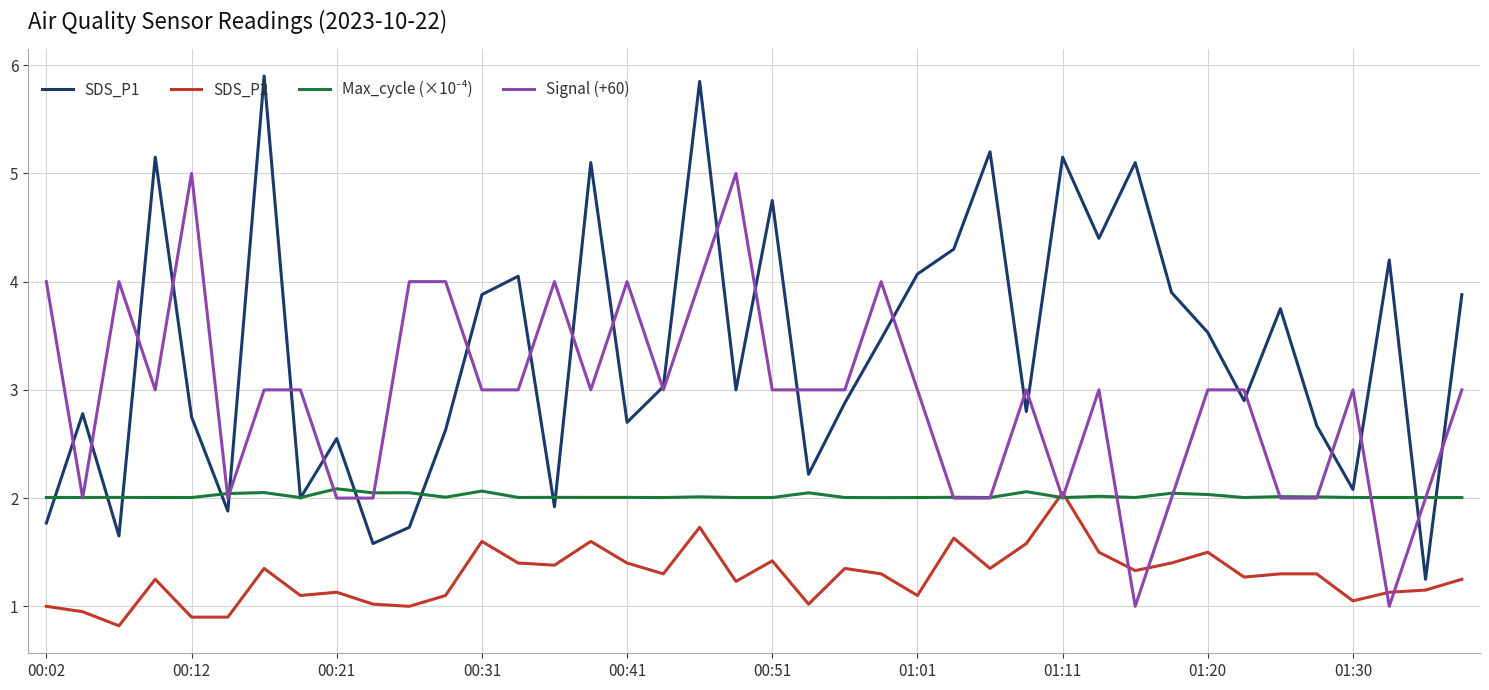

Which series has the widest spread of values?

SDS_P1